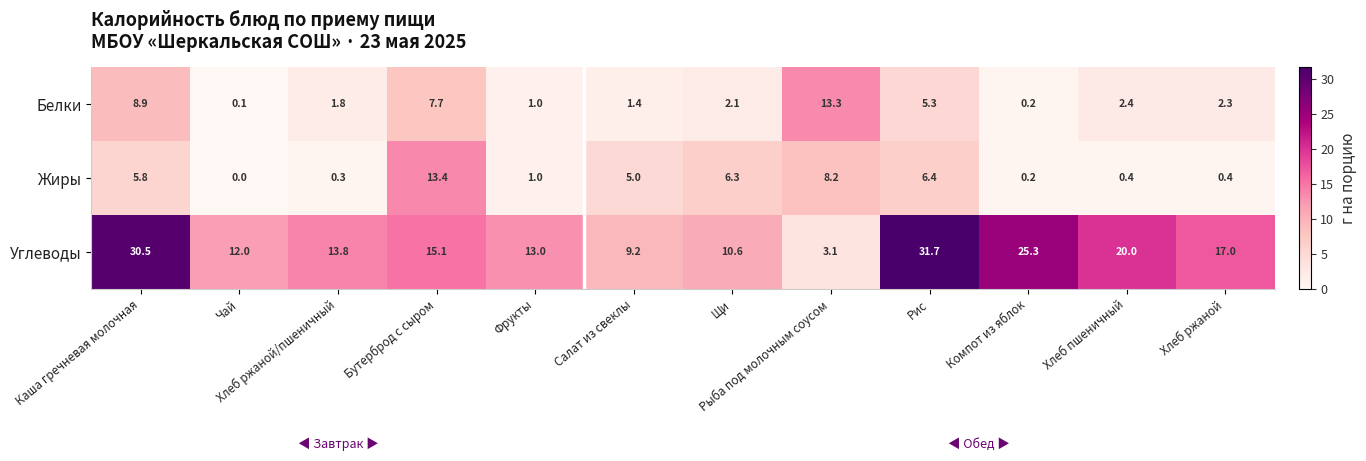

At how many categories does at least one series exceed 10?

11